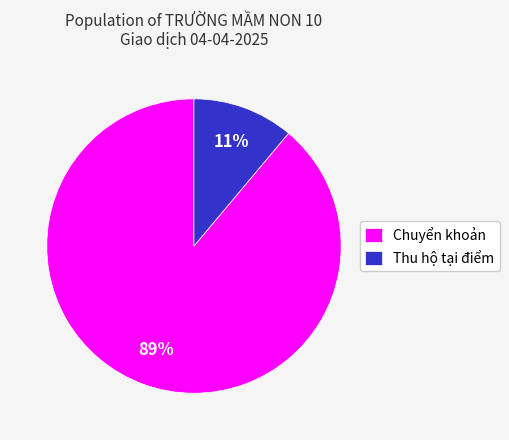

Rank the categories by value from highest to lowest.

Chuyển khoản, Thu hộ tại điểm